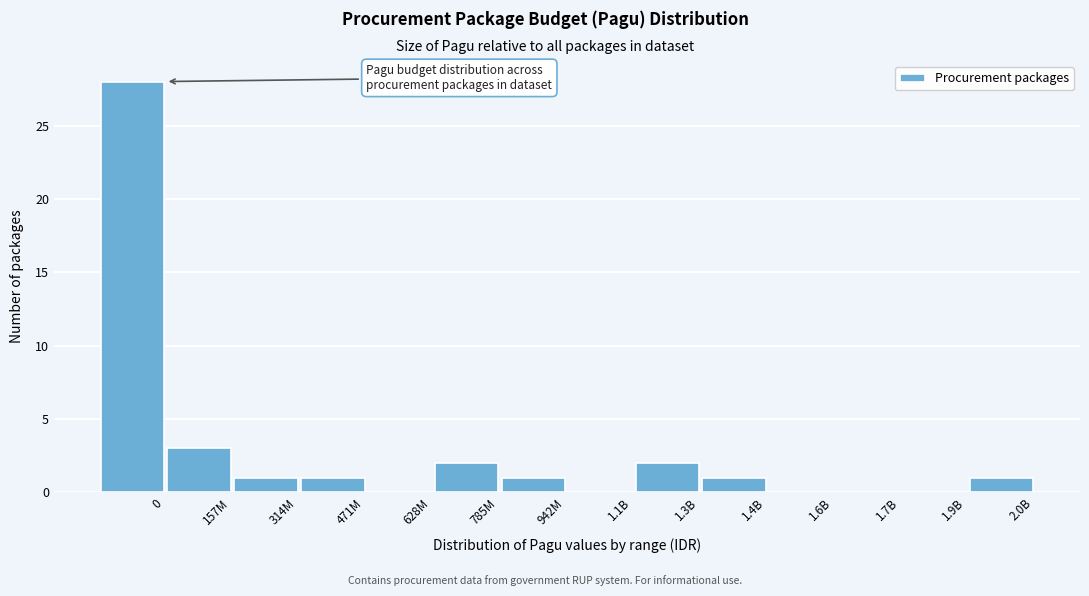

Reading left to right, list all the values displayed in this chart.

0=28	157M=3	314M=1	471M=1	628M=0	785M=2	942M=1	1.1B=0	1.3B=2	1.4B=1	1.6B=0	1.7B=0	1.9B=0	2.0B=1